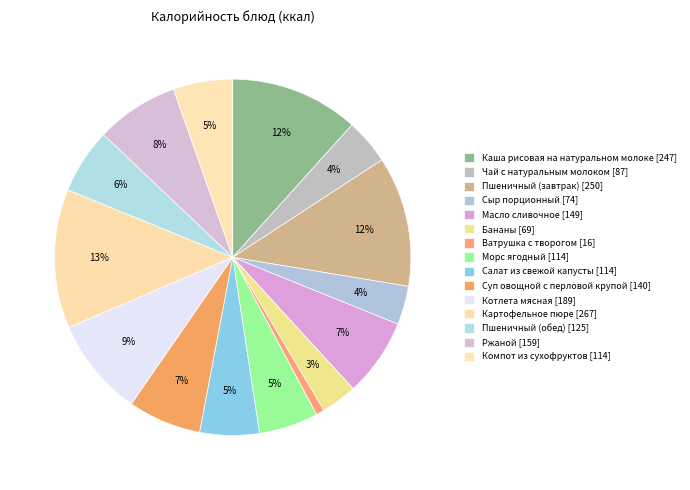

What percentage is the Бананы slice, to the nearest percent?

3%